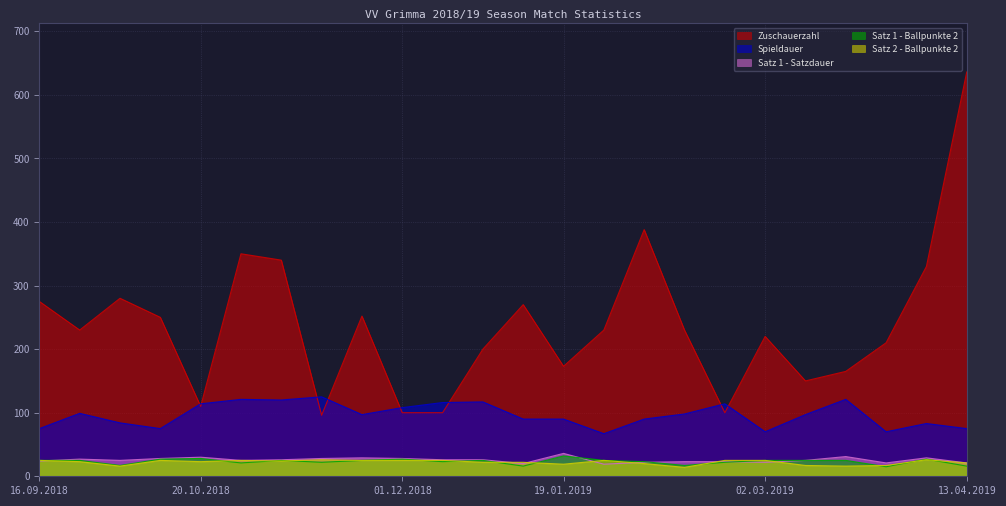

At which label is Satz 1 - Ballpunkte 2 closest to 23?

09.12.2018